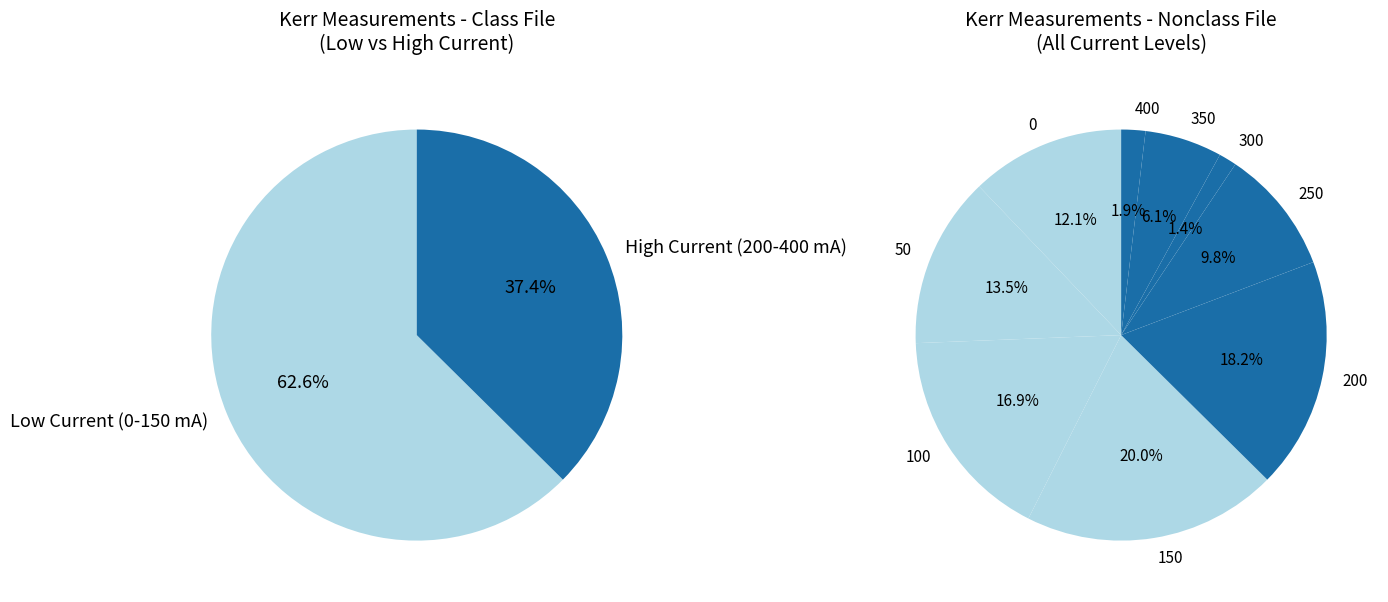

What percentage is the 400 slice, to the nearest percent?

2%